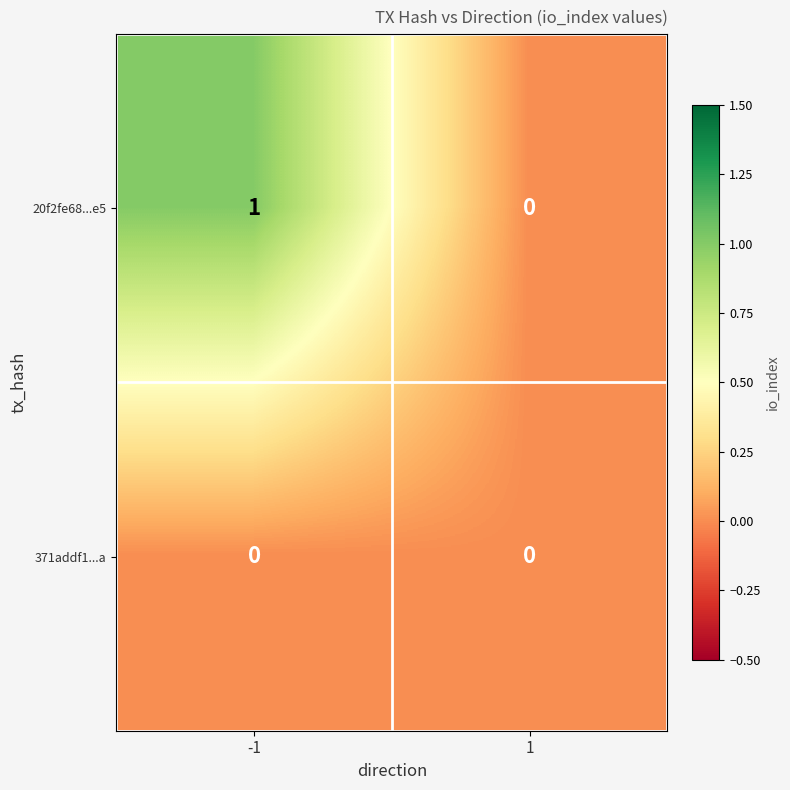

Reading right to left, extract all data points from this chart.

20f2fe68...e5: 0	1
371addf1...a: 0	0